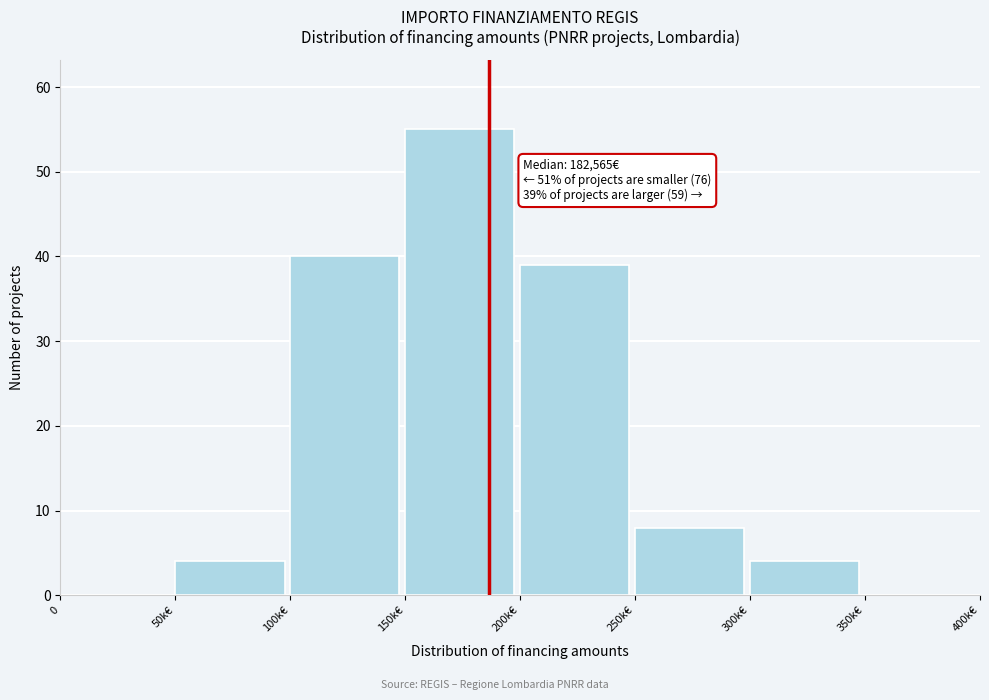

Reading right to left, list all the values displayed in this chart.

350k€=0	300k€=4	250k€=8	200k€=39	150k€=55	100k€=40	50k€=4	0=0